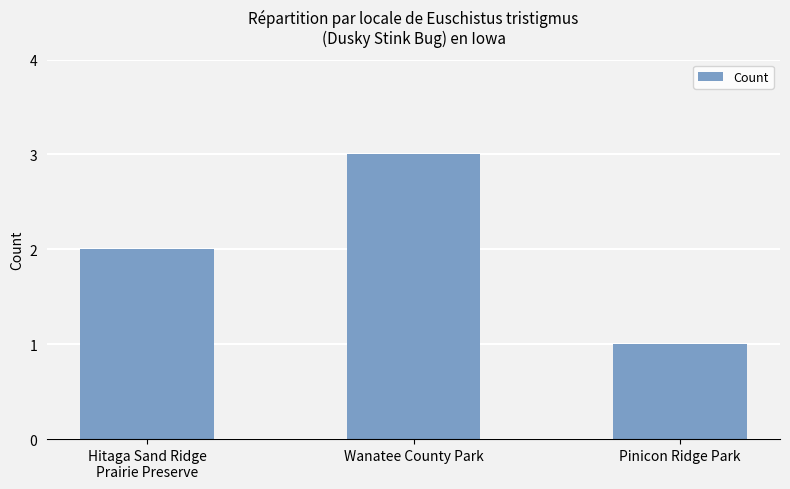

Which has a higher value, Pinicon Ridge Park or Hitaga Sand Ridge
Prairie Preserve?

Hitaga Sand Ridge
Prairie Preserve